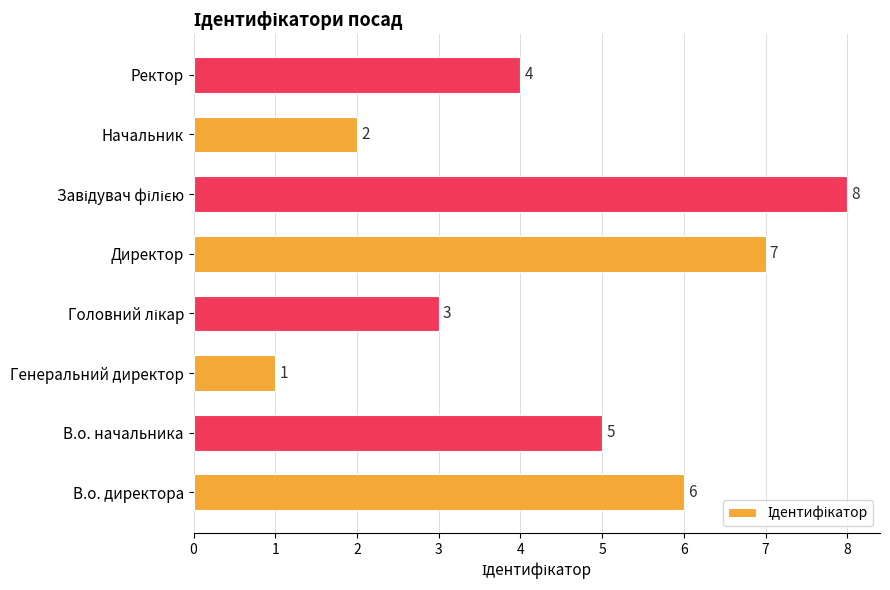

What is the difference between the maximum and minimum values?

7